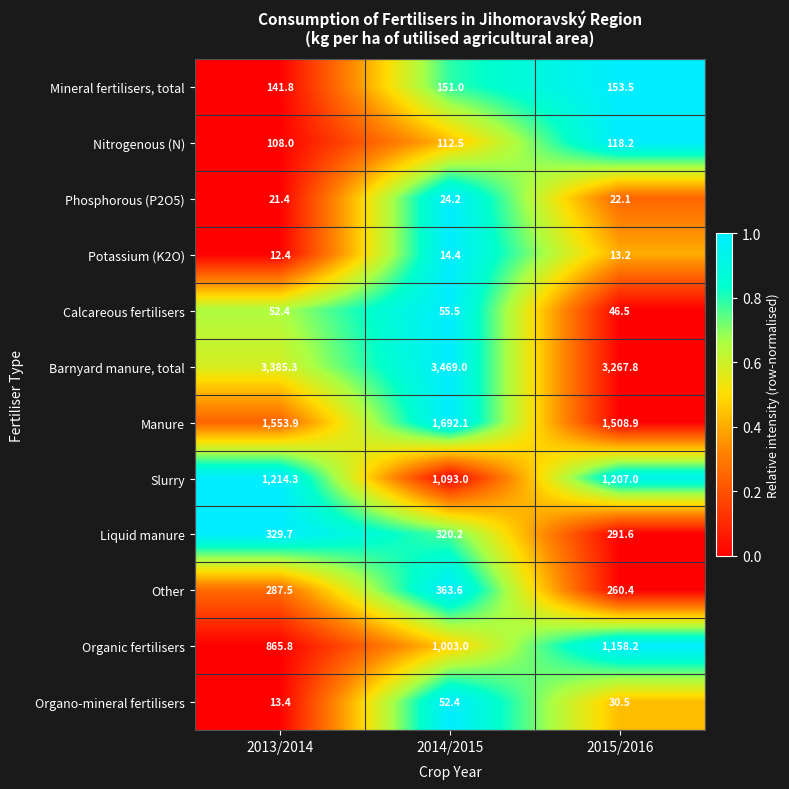

Where does the Other series first go above 287?

2013/2014